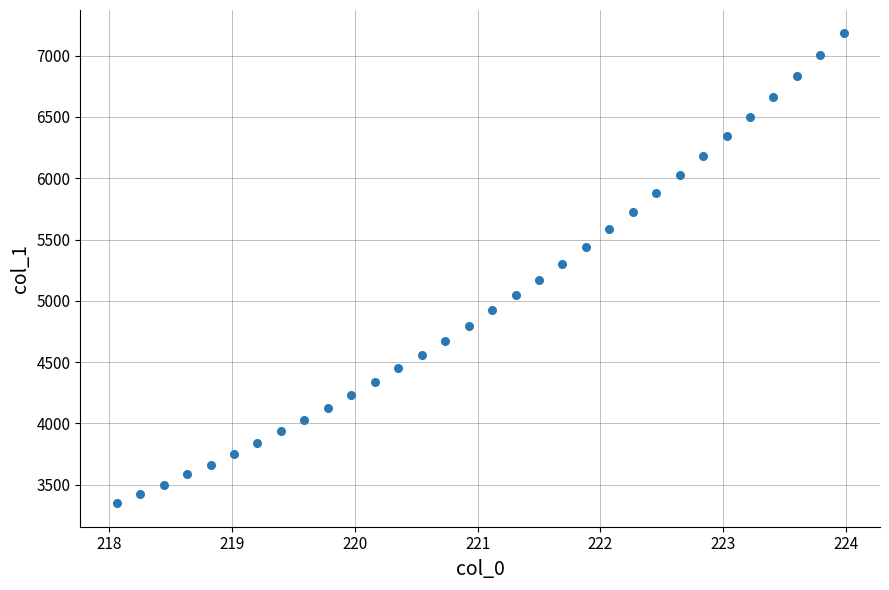

What is the range of Y values (max minus min)?

3833.2